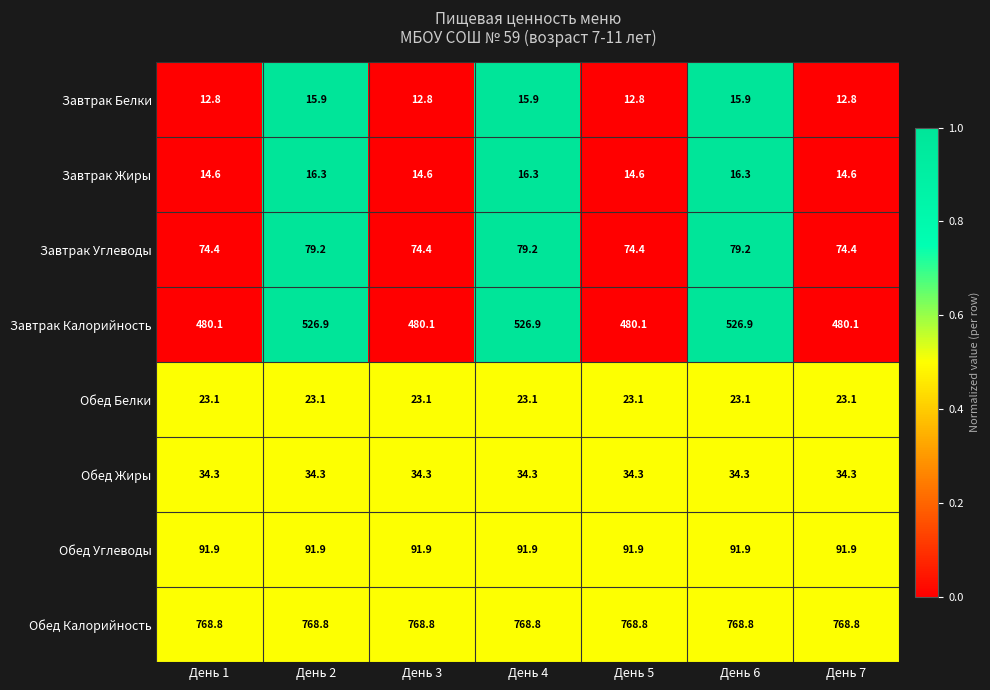

What is the total value across all series at День 3?

1500.0